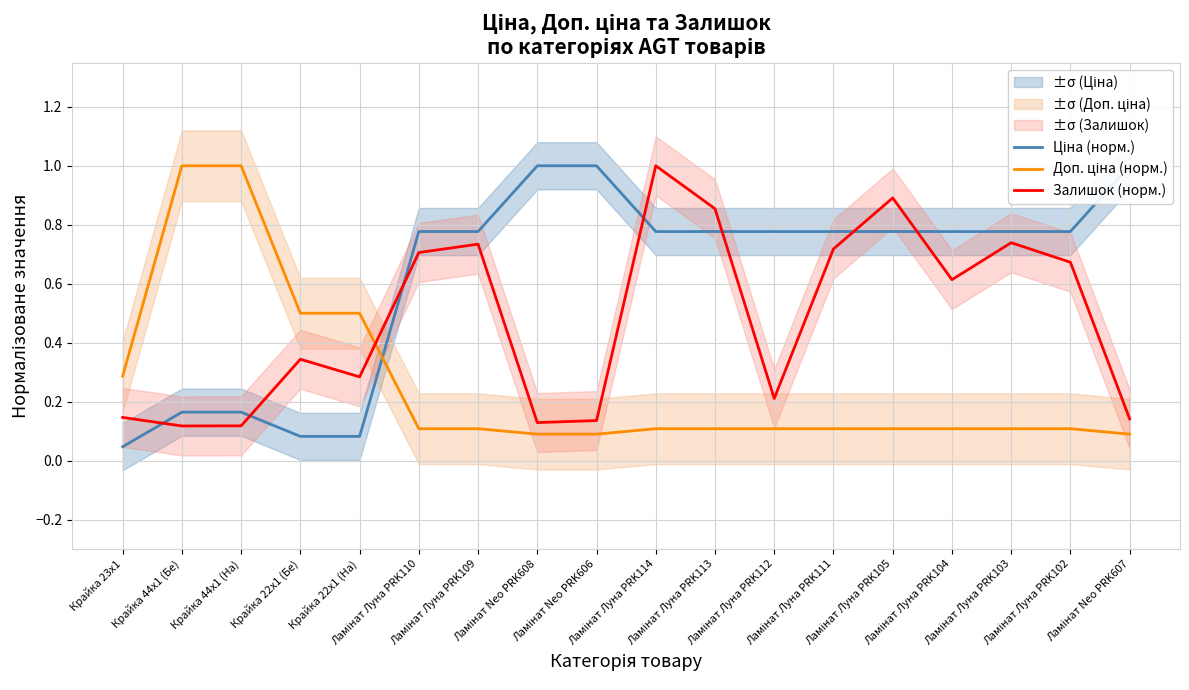

Is it true that Ціна (норм.) equals 0.1 at Крайка 23x1?

False